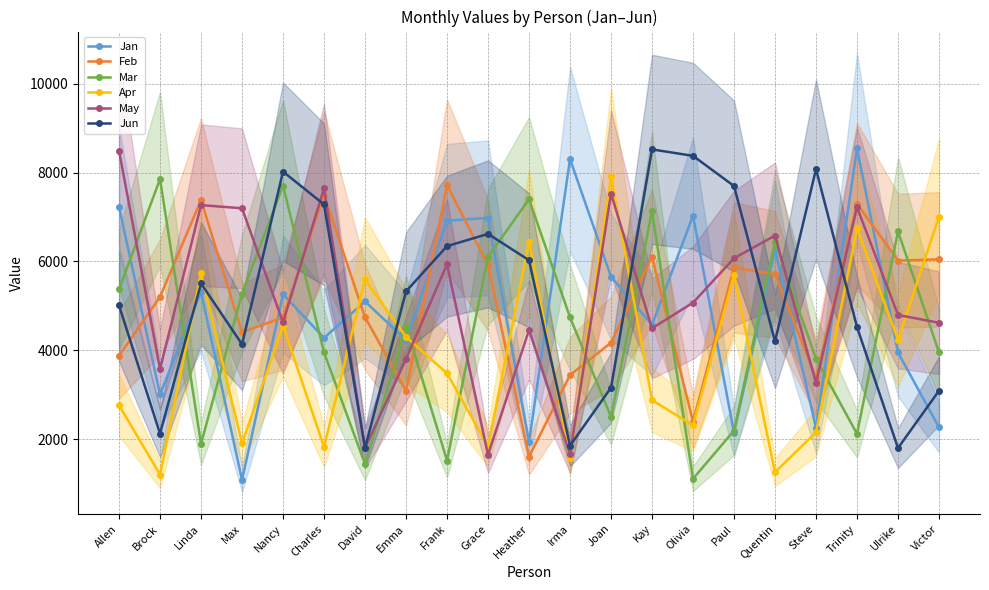

What is the average value of the May series?

5131